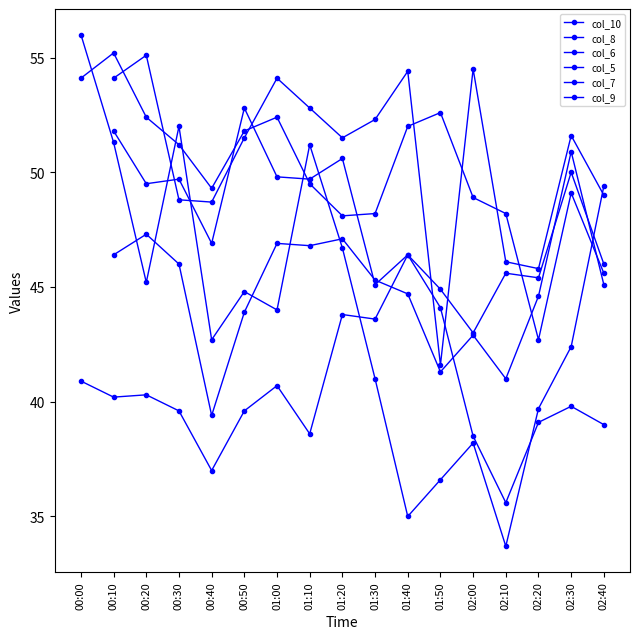

What is the value of the col_6 point at the 10th from the left?

52.3